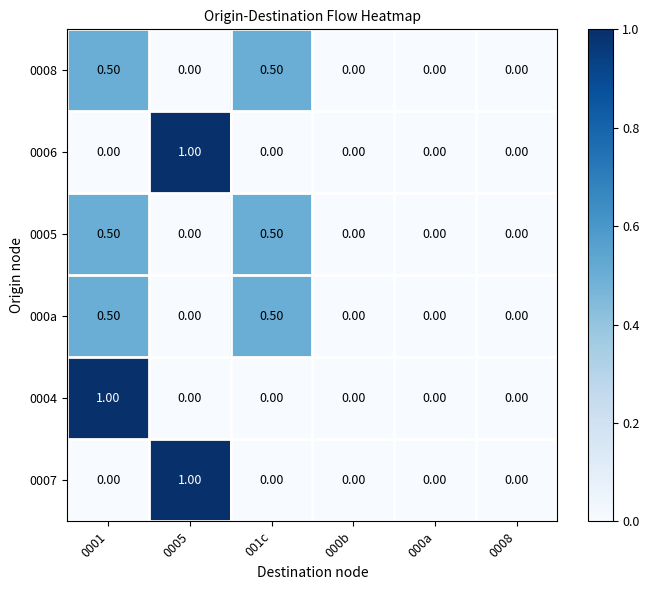

What is the total value across all series at 0005?

2.0